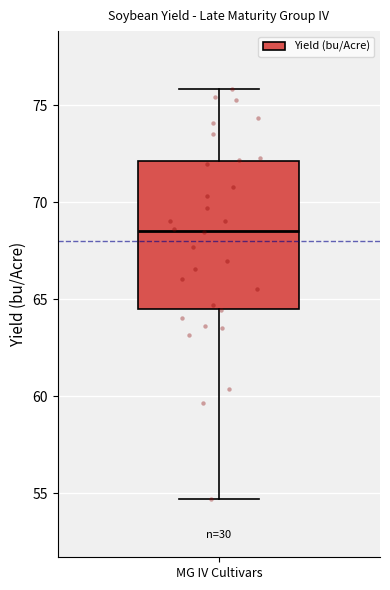

Read this box plot against the y-axis: the position of the median line, the range covered by the box, and the ends of both whiskers. The values are not printed on the chart, so give them approximately, as read against the axis.

median 68.5, box 64.5 to 72.0, whiskers 54.5 to 76.0